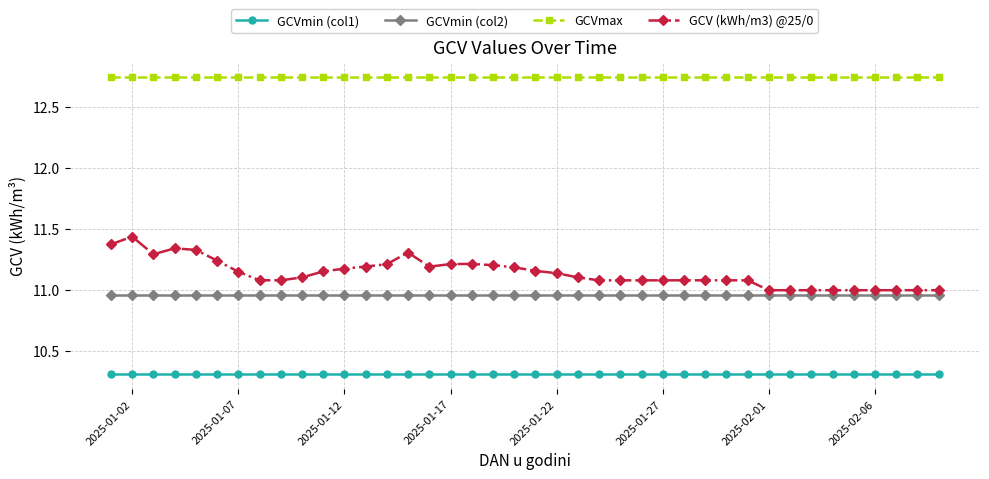

What is the minimum value shown in the chart?

10.3